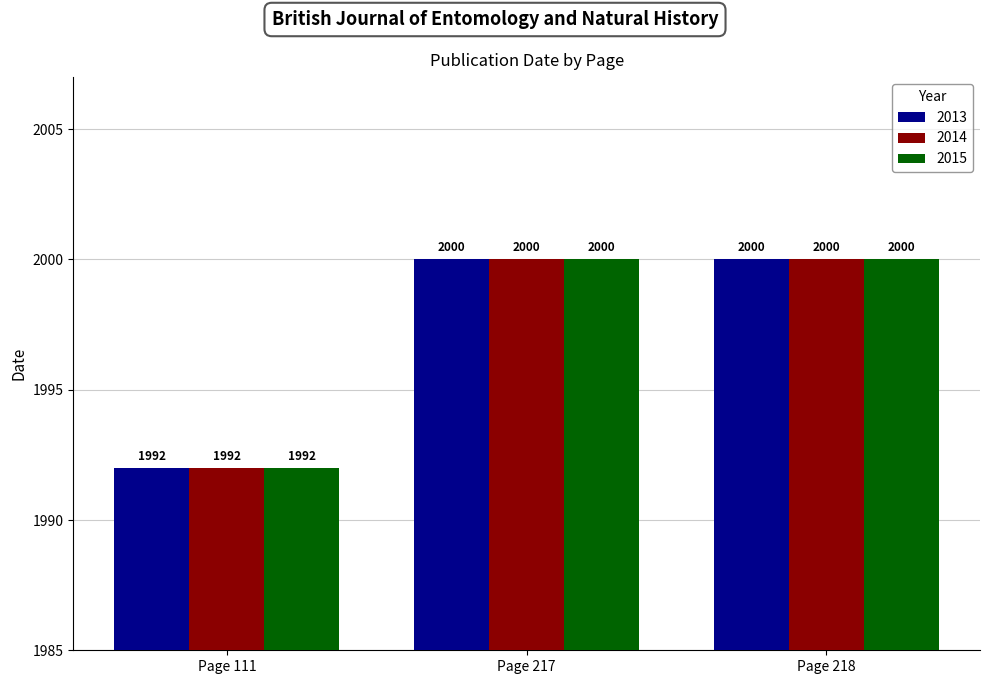

Reading right to left, what are all the values shown in this chart?

2013: Page 218=2000	Page 217=2000	Page 111=1992
2014: Page 218=2000	Page 217=2000	Page 111=1992
2015: Page 218=2000	Page 217=2000	Page 111=1992